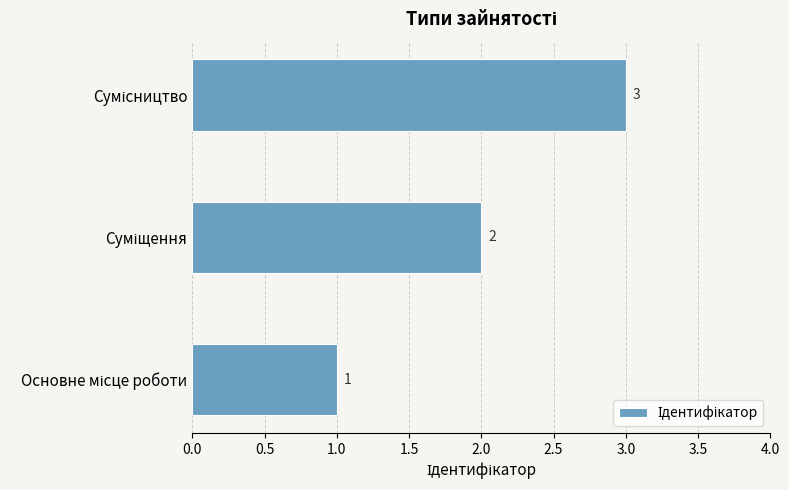

Count the values in the range 1 to 3.

3